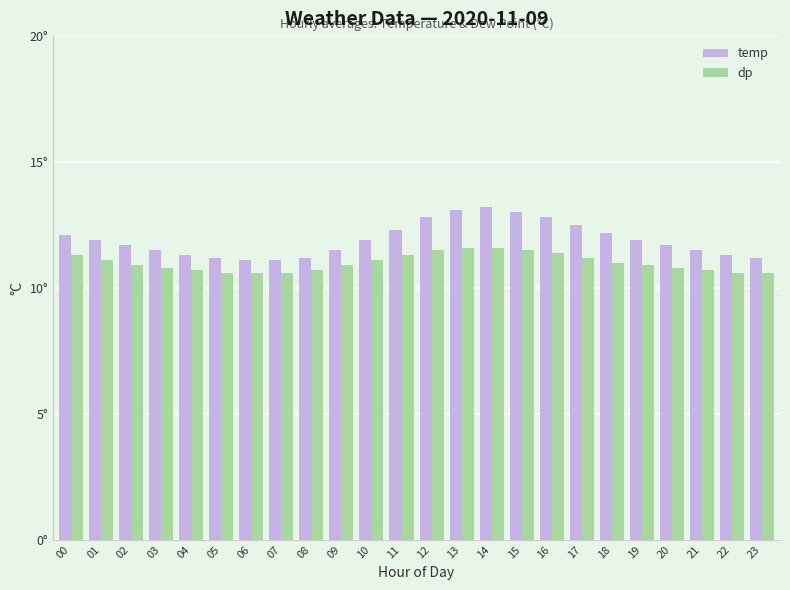

Reading left to right, list all the values displayed in this chart.

temp: 12.1	11.9	11.7	11.5	11.3	11.2	11.1	11.1	11.2	11.5	11.9	12.3	12.8	13.1	13.2	13.0	12.8	12.5	12.2	11.9	11.7	11.5	11.3	11.2
dp: 11.3	11.1	10.9	10.8	10.7	10.6	10.6	10.6	10.7	10.9	11.1	11.3	11.5	11.6	11.6	11.5	11.4	11.2	11.0	10.9	10.8	10.7	10.6	10.6